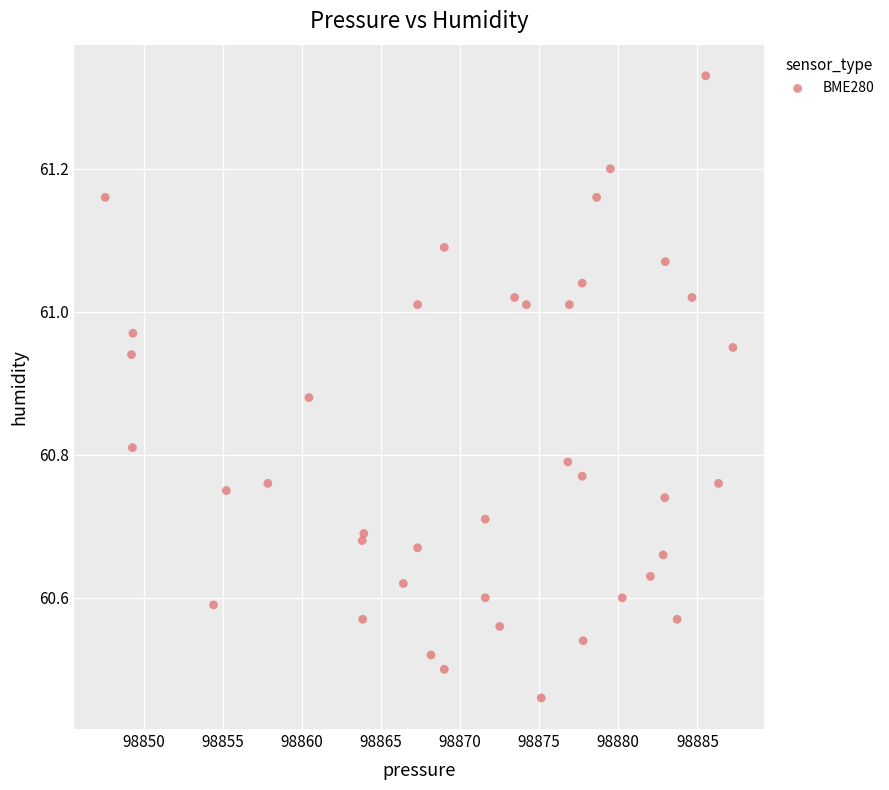

What is the range of Y values (max minus min)?

0.9